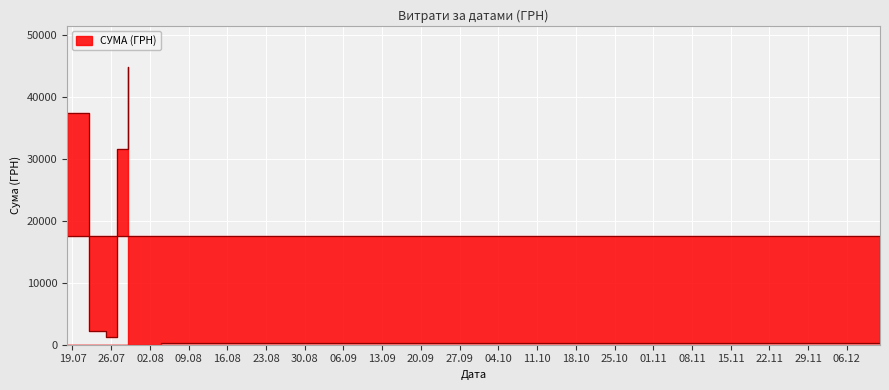

What is the difference between the maximum and minimum values?

44409.0